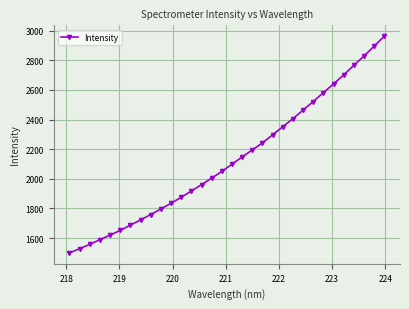

What is the smallest value displayed?

1499.2